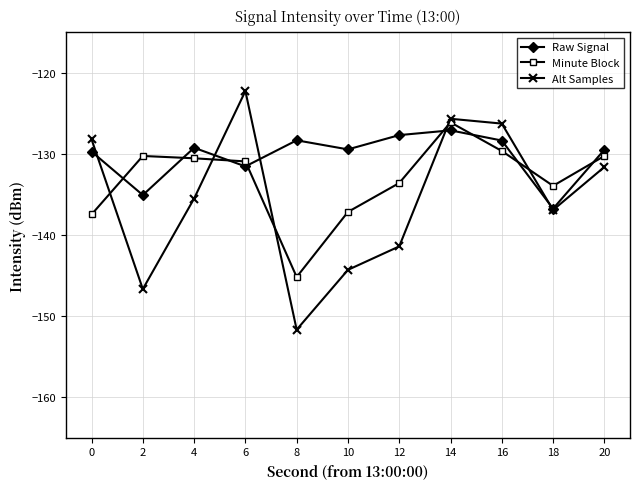

True or false: Raw Signal and Alt Samples cross at least once.

True